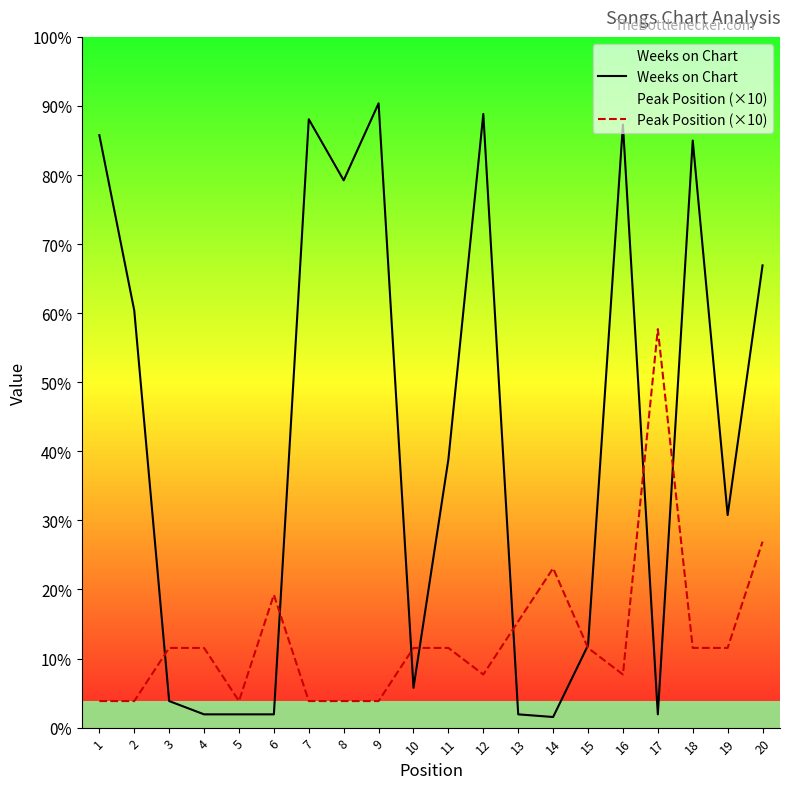

What are all the series names shown in the legend?

Weeks on Chart, Peak Position (×10)